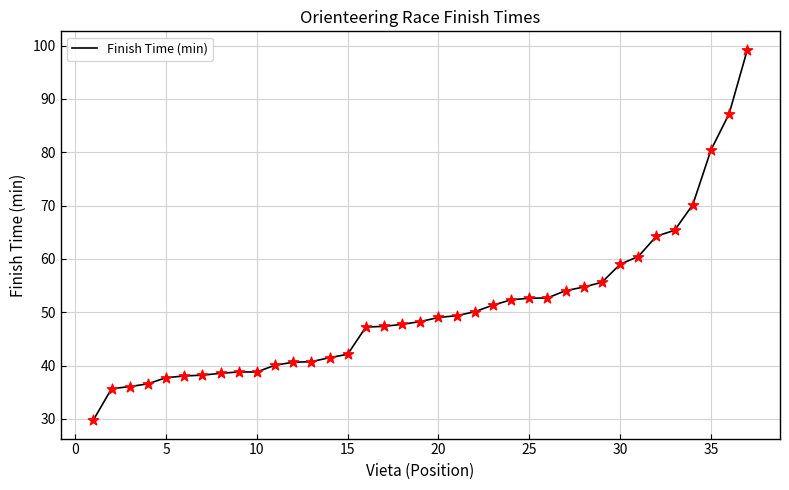

What is the greatest value displayed?

99.2